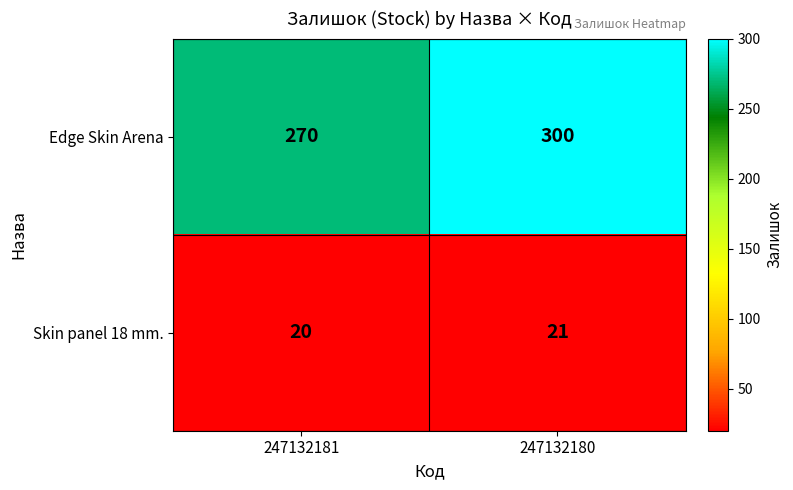

Which series changed the most between 247132181 and 247132180?

Edge Skin Arena